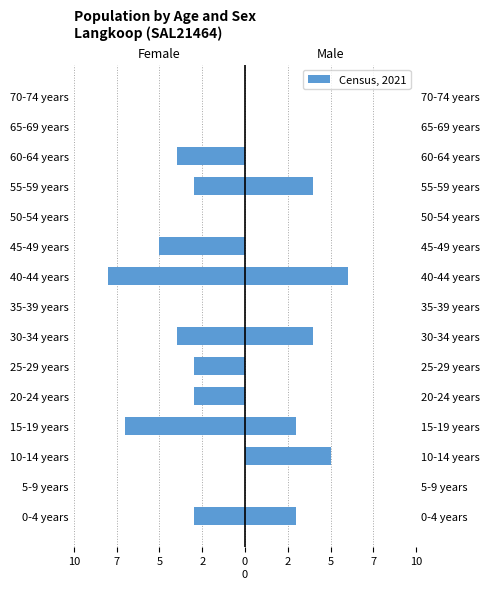

What is the minimum value for Females?

-8